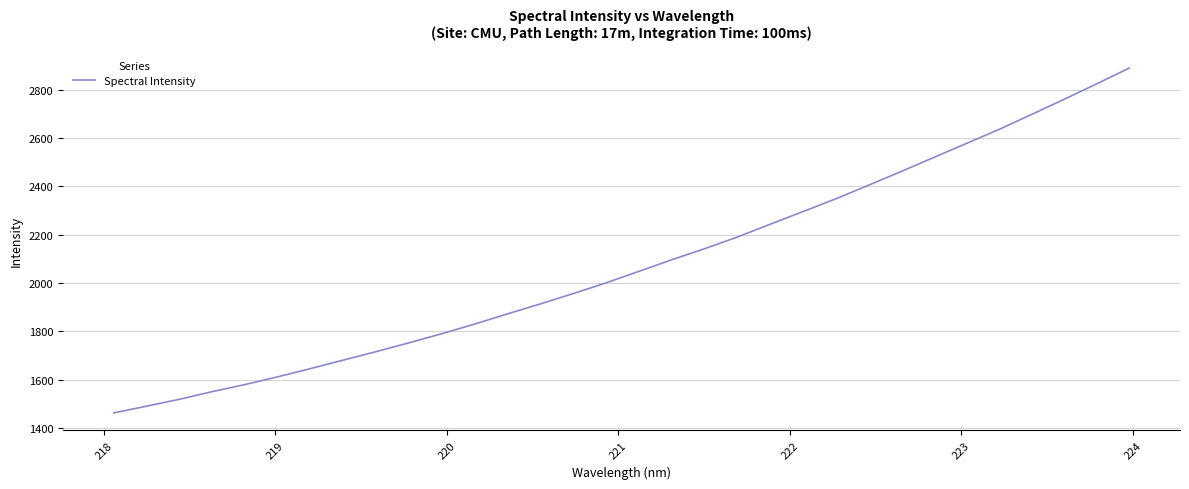

What is the maximum value shown in the chart?

2889.4